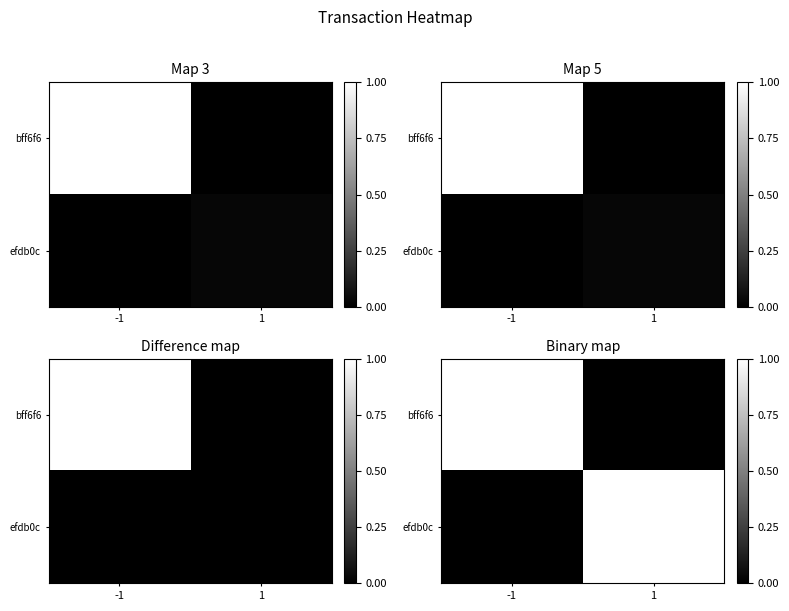

List the series in order of their peak value, highest first.

bff6f6, efdb0c